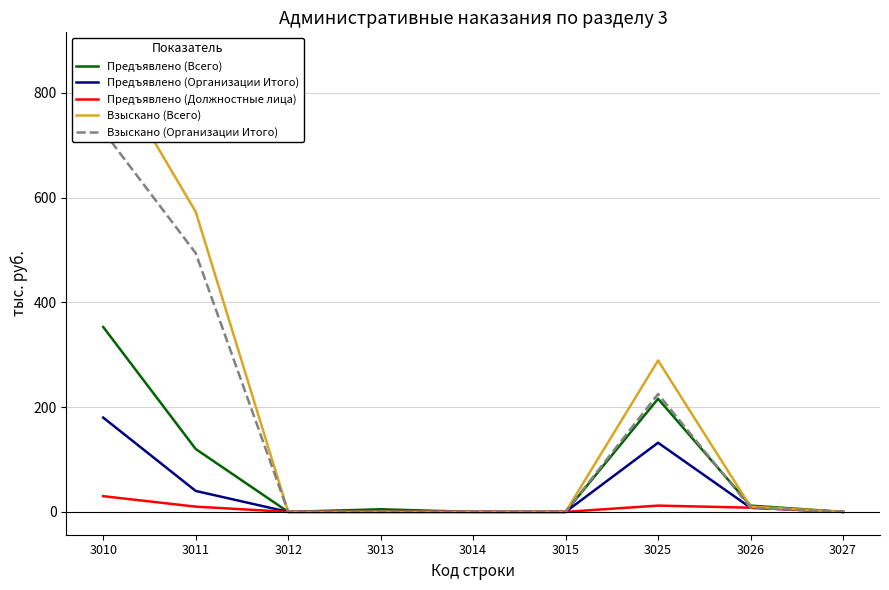

The value of Предъявлено (Организации Итого) at 3027 is 0. True or false?

True